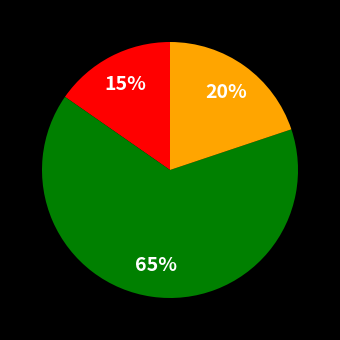

To the nearest percent, what is the average slice percentage?

33%